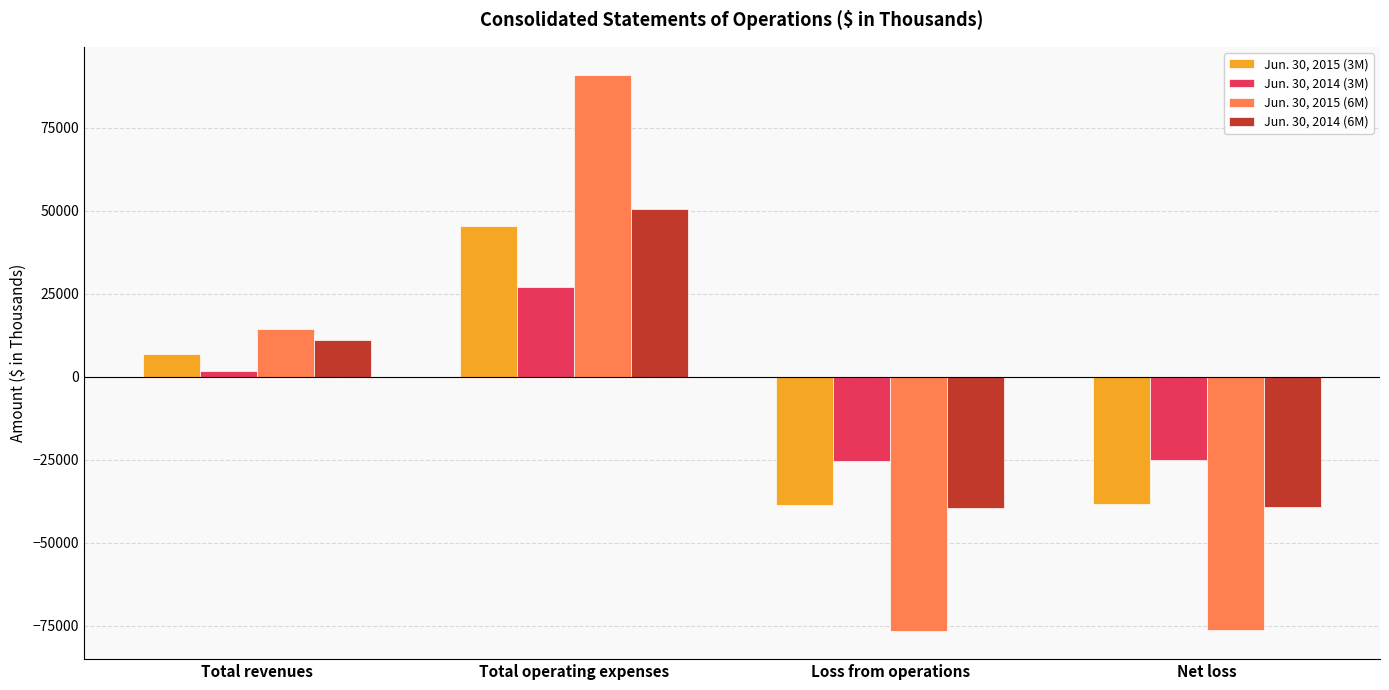

Rank the series by their maximum value, from lowest to highest.

Jun. 30, 2014 (3M), Jun. 30, 2015 (3M), Jun. 30, 2014 (6M), Jun. 30, 2015 (6M)